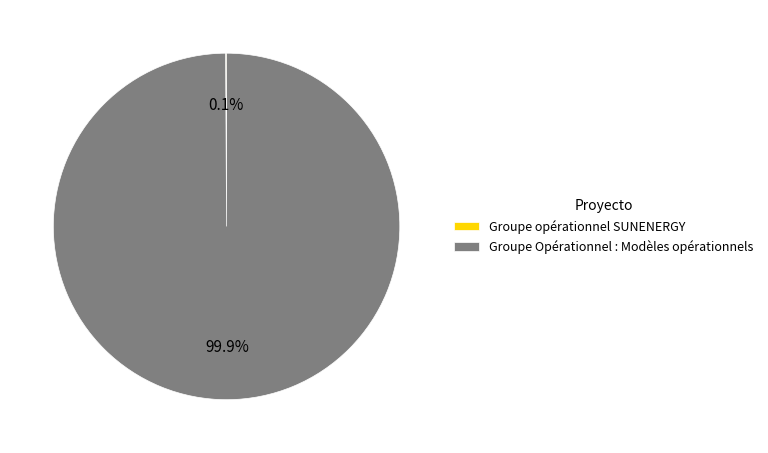

To the nearest percent, what is the average slice percentage?

50%